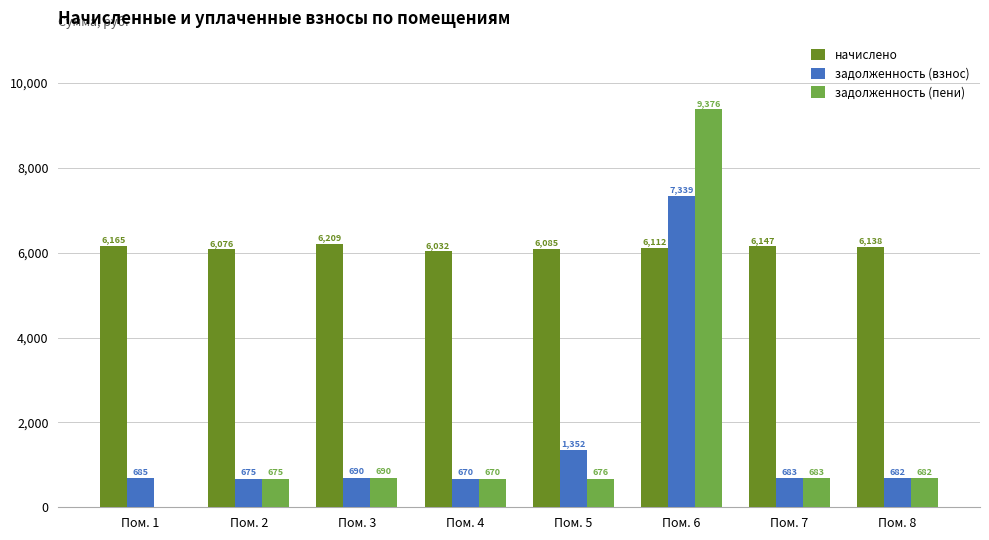

Does the chart contain stacked bars?

No